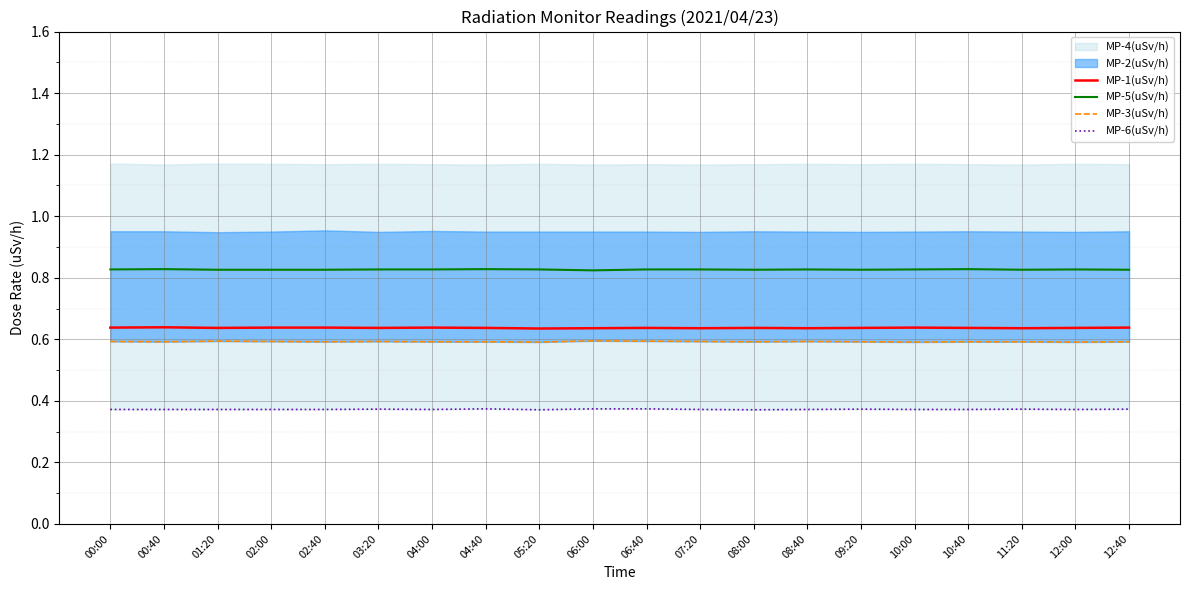

Does the chart display data point markers on the line(s)?

No